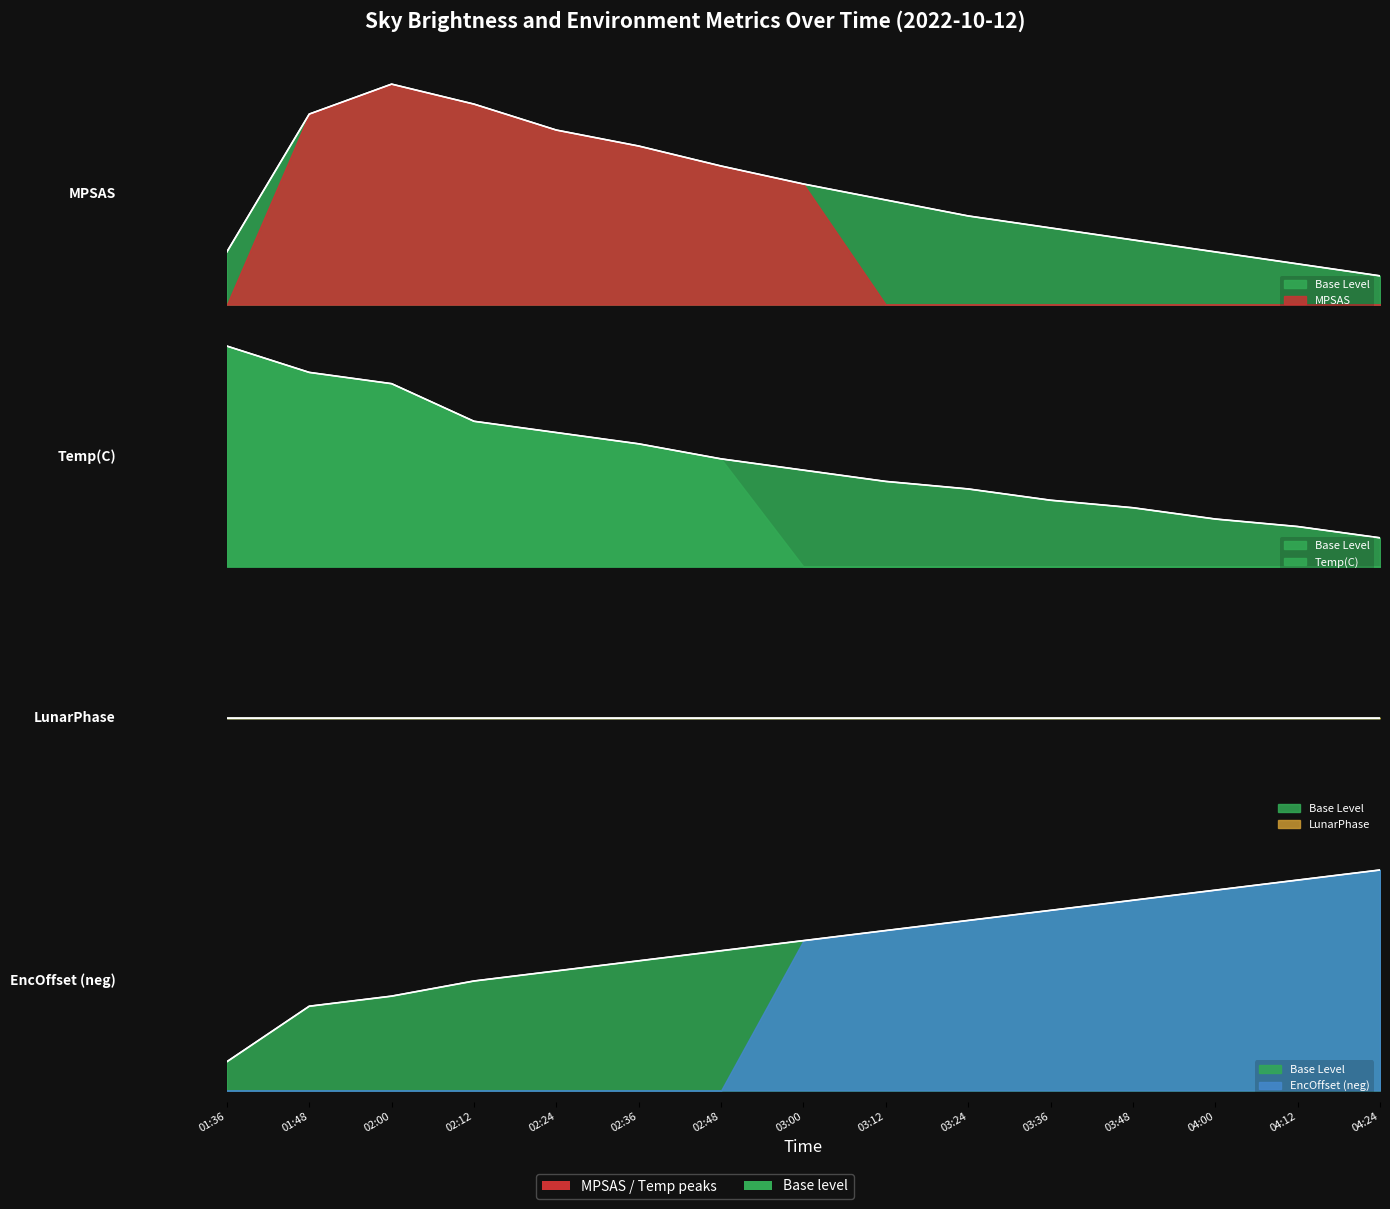

What is the total value across all series at 02:12?

28.6